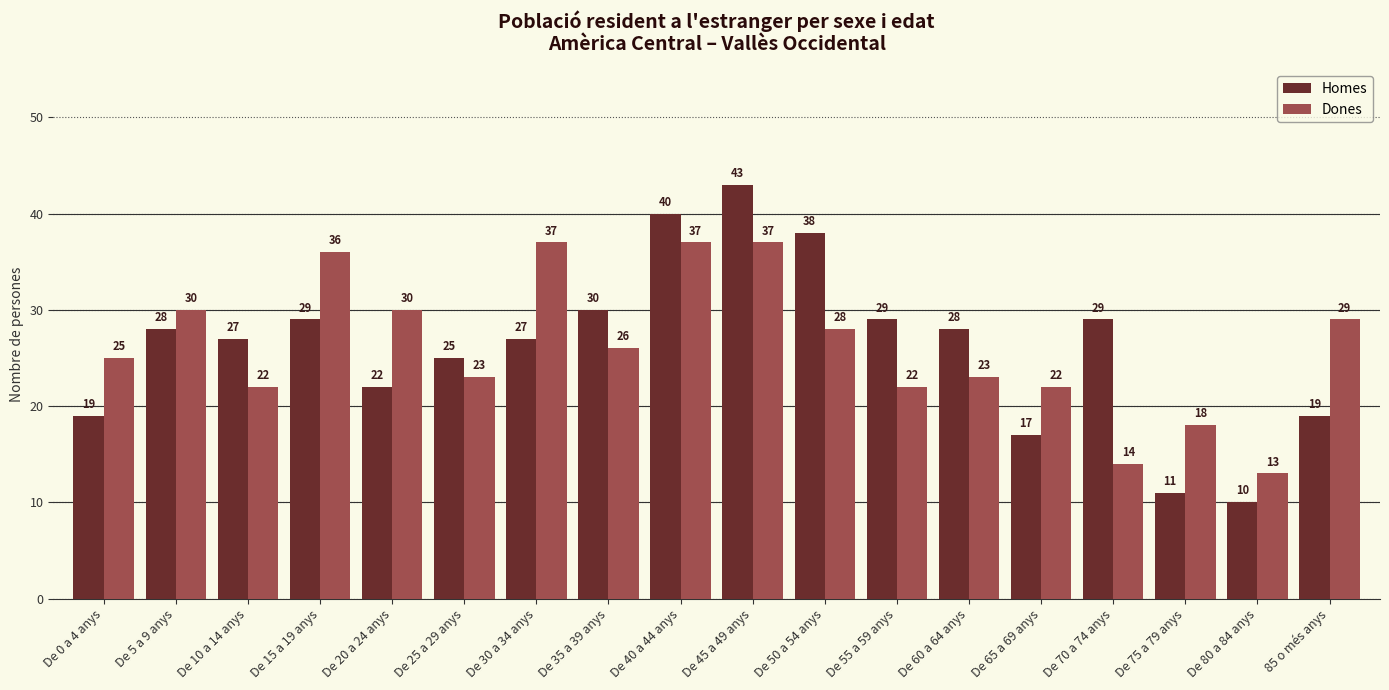

What is the sum of all Dones values?

472